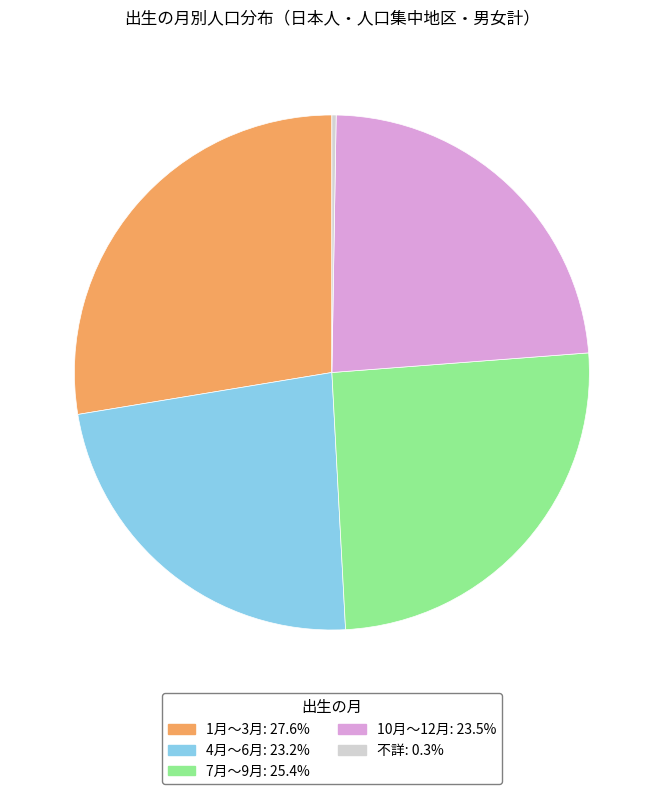

Approximately how many times larger is the value at 4月～6月 compared to 10月～12月?

1.0